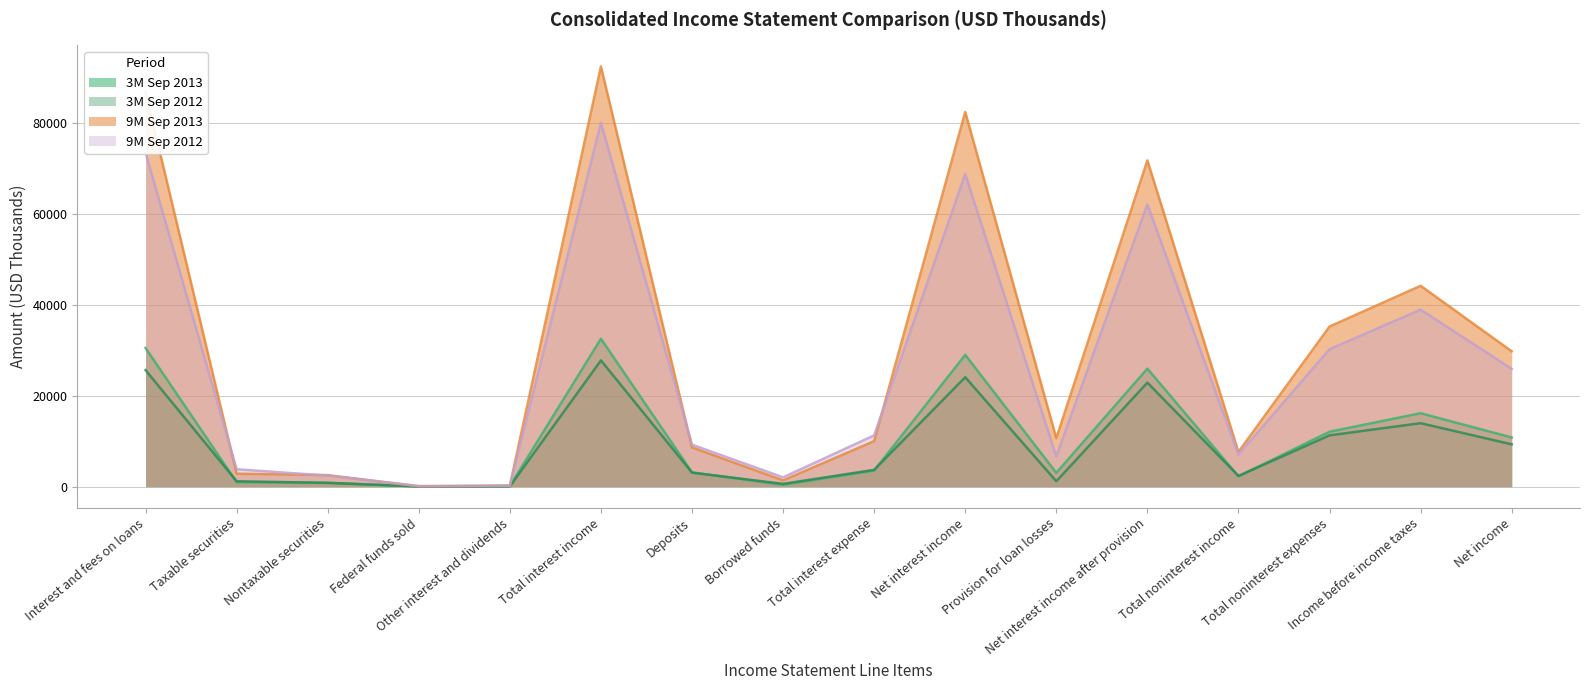

At which label does 3M Sep 2012 first exceed 3695?

Interest and fees on loans